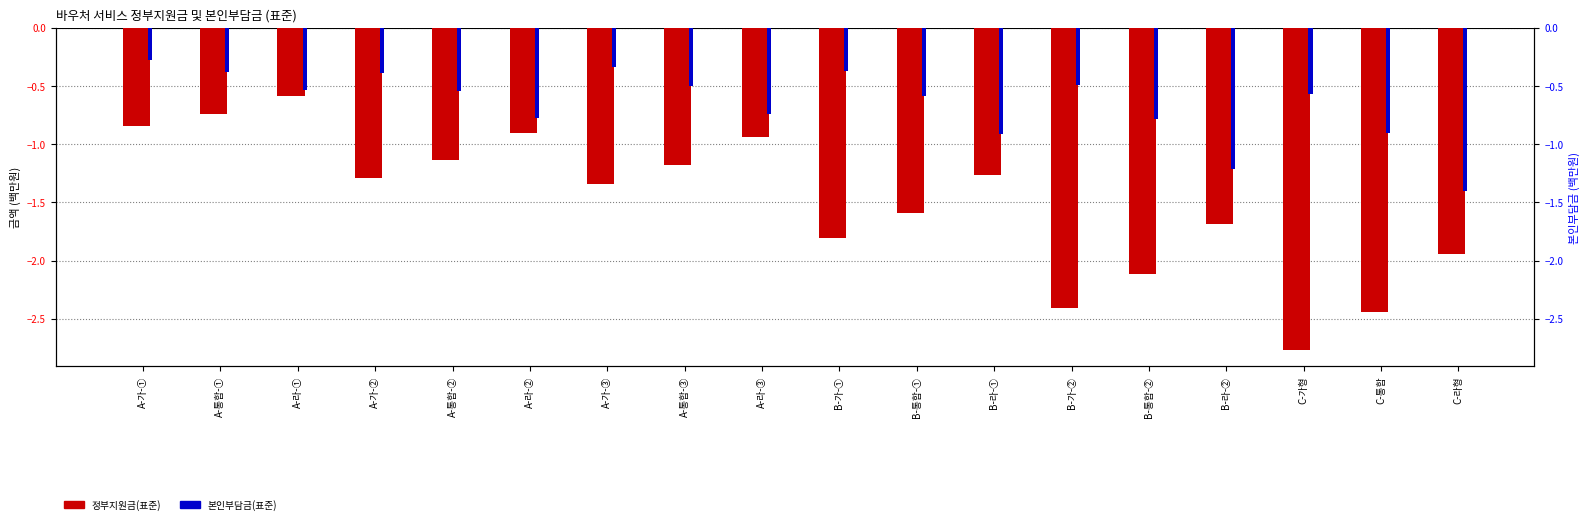

Which series has the largest total across all categories?

본인부담금(표준)